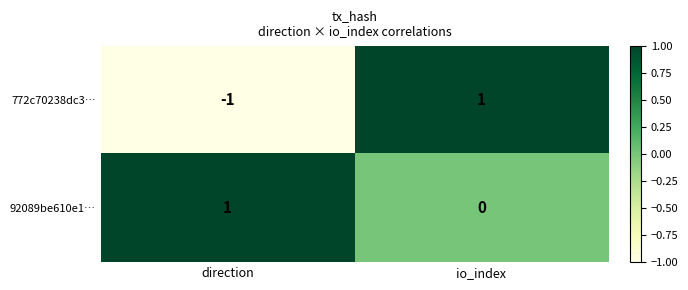

Reading left to right, what are all the values shown in this chart?

772c70238dc3…: direction=-1	io_index=1
92089be610e1…: direction=1	io_index=0